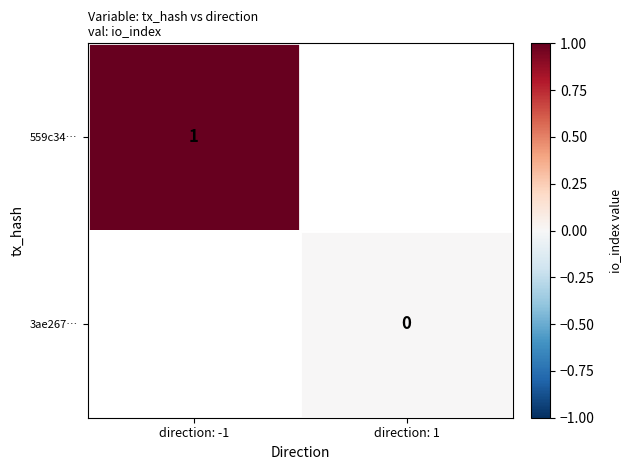

True or false: 559c34… has a value of 1 at direction: -1.

True